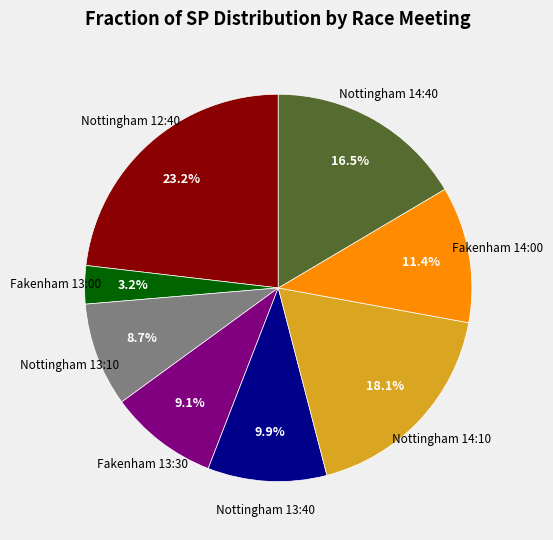

Is there a majority slice in this chart?

No